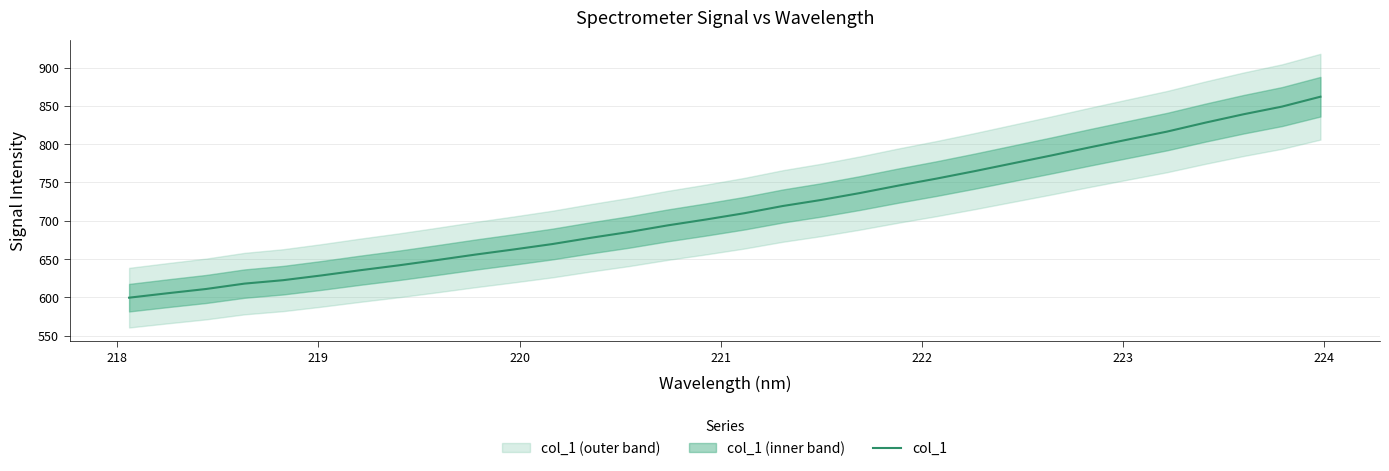

What is the minimum value for col_1?

599.5